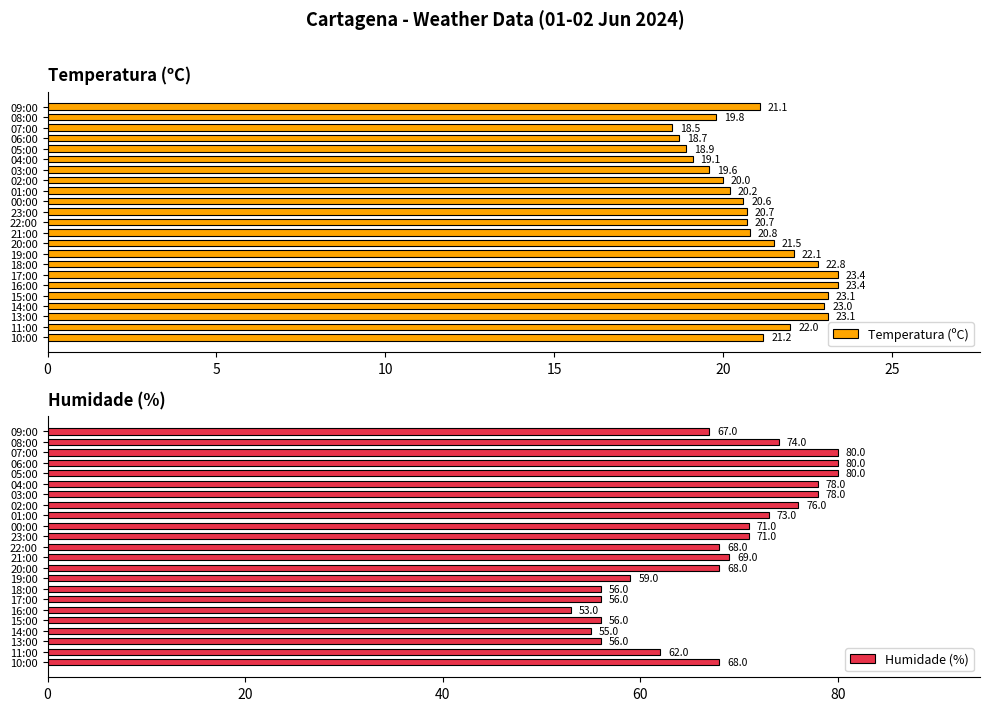

What is the sum of all Temperatura (ºC) values?

484.3